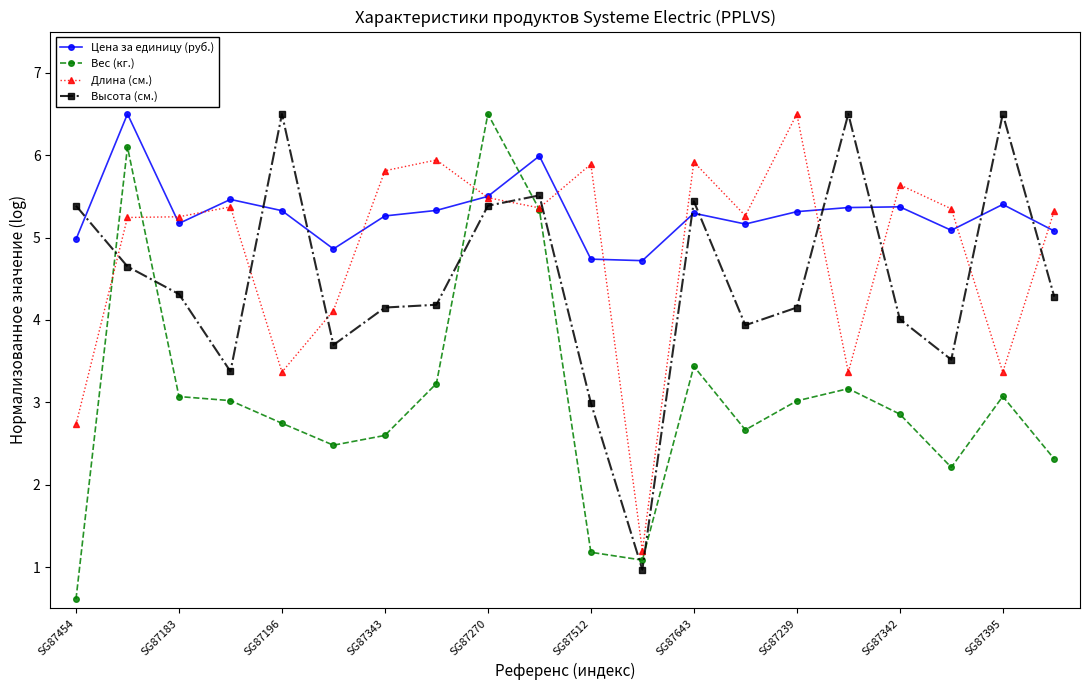

After their last crossing, which series has the higher values: Цена за единицу (руб.) or Вес (кг.)?

Цена за единицу (руб.)